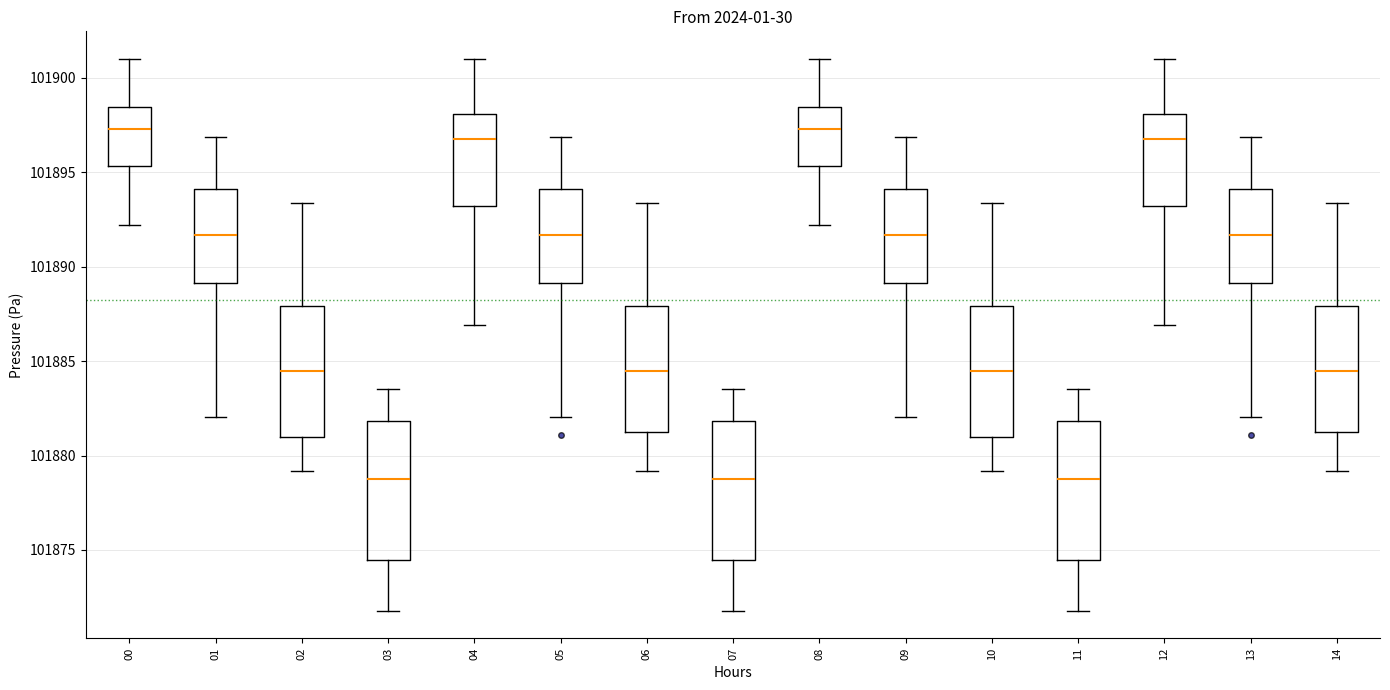

Where does the lower whisker of the box at x = 11 end on the y-axis? The values are not printed on the chart, so give them approximately, as read against the axis.

101872.0